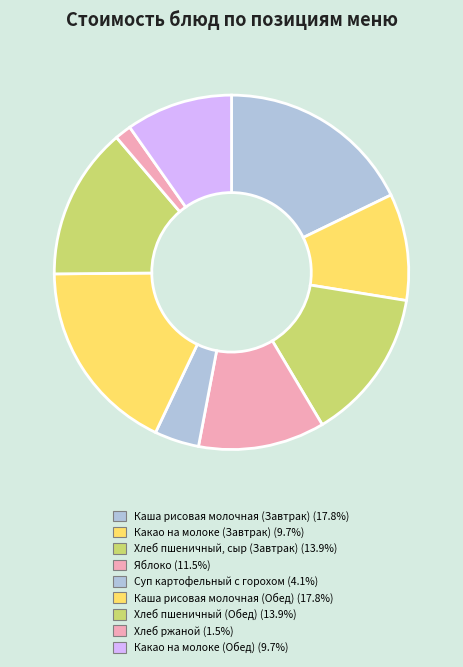

What percentage is the Суп картофельный с горохом slice, to the nearest percent?

4%